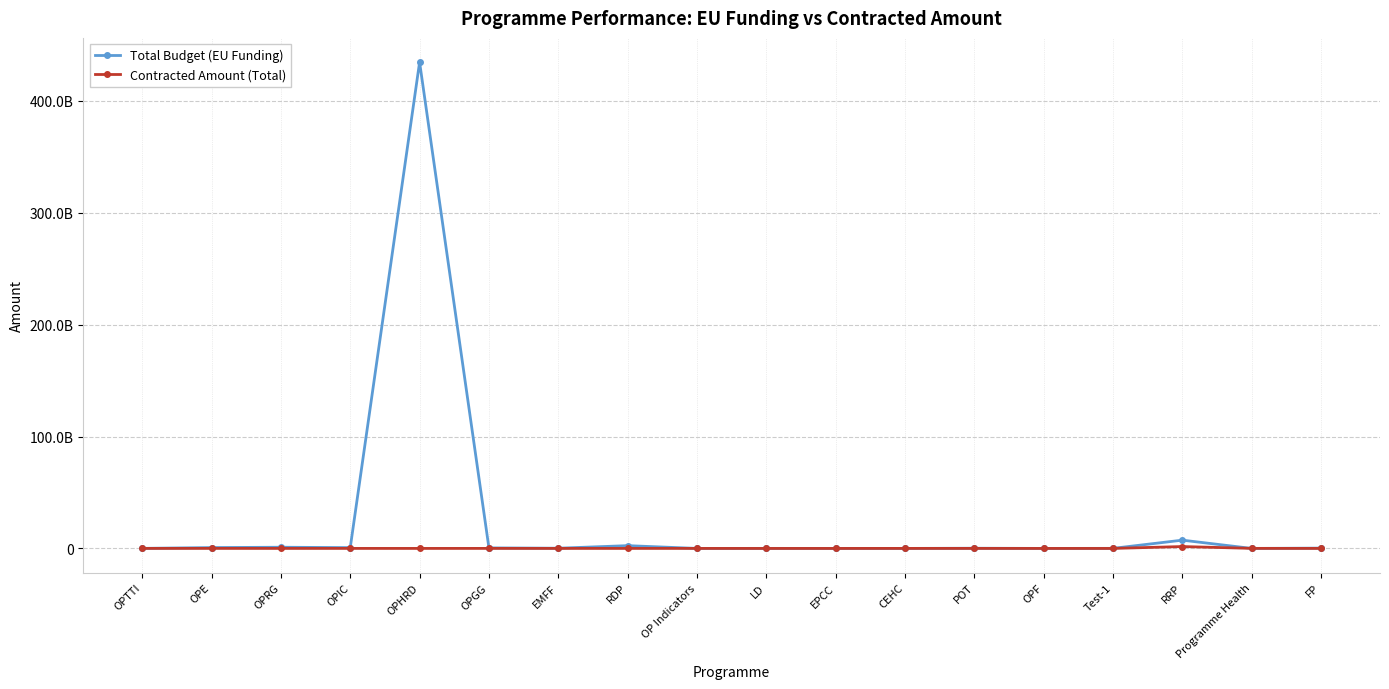

What is the difference between the maximum and second lowest values in the Contracted Amount (Total) series?

1675033865.6